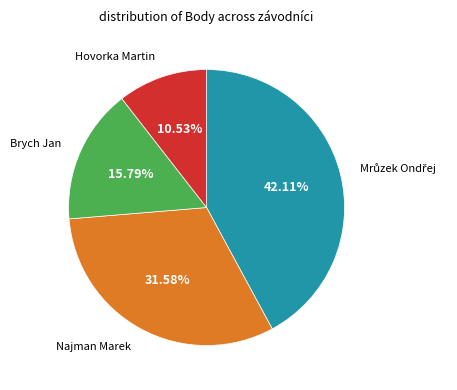

Is the sum of Najman Marek and Hovorka Martin greater than half?

No